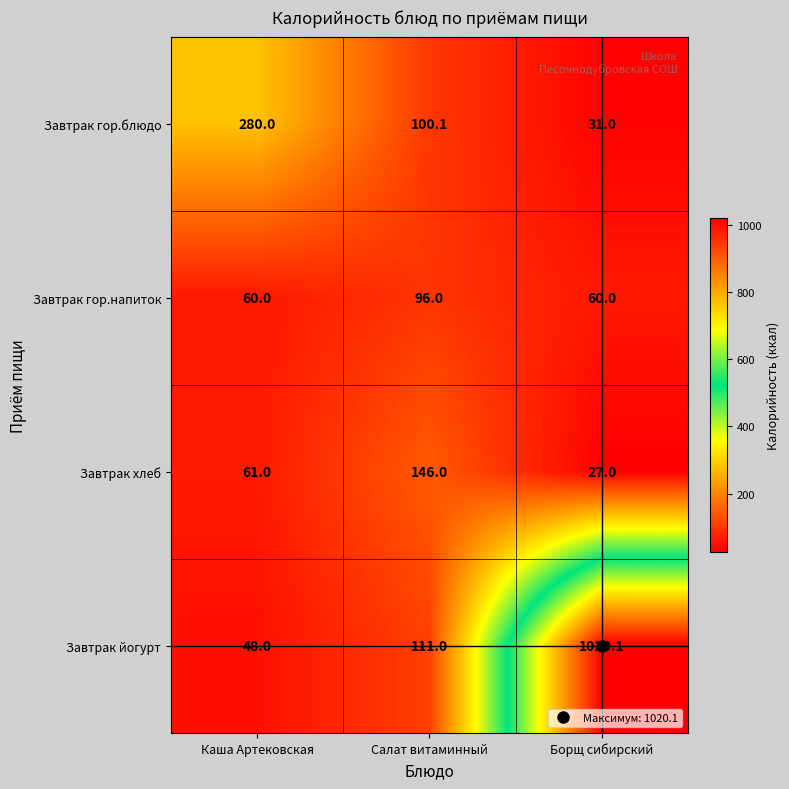

What is the sum of all Завтрак йогурт values?

1179.1